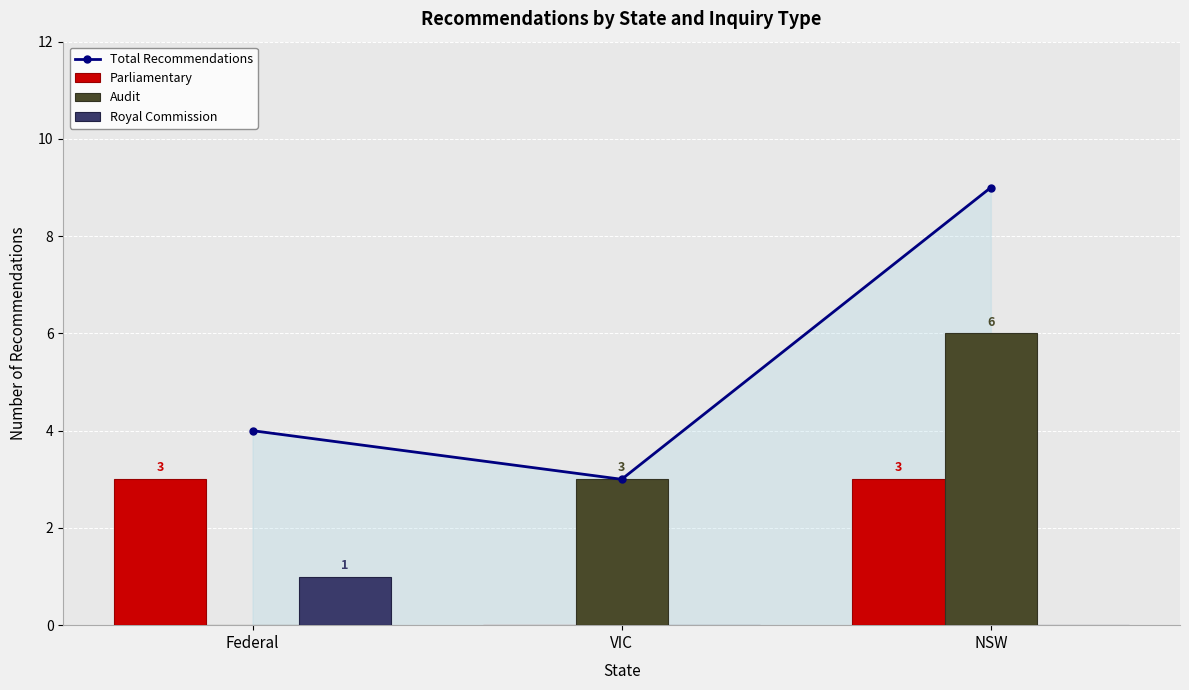

The value of Audit at NSW is 6. True or false?

True